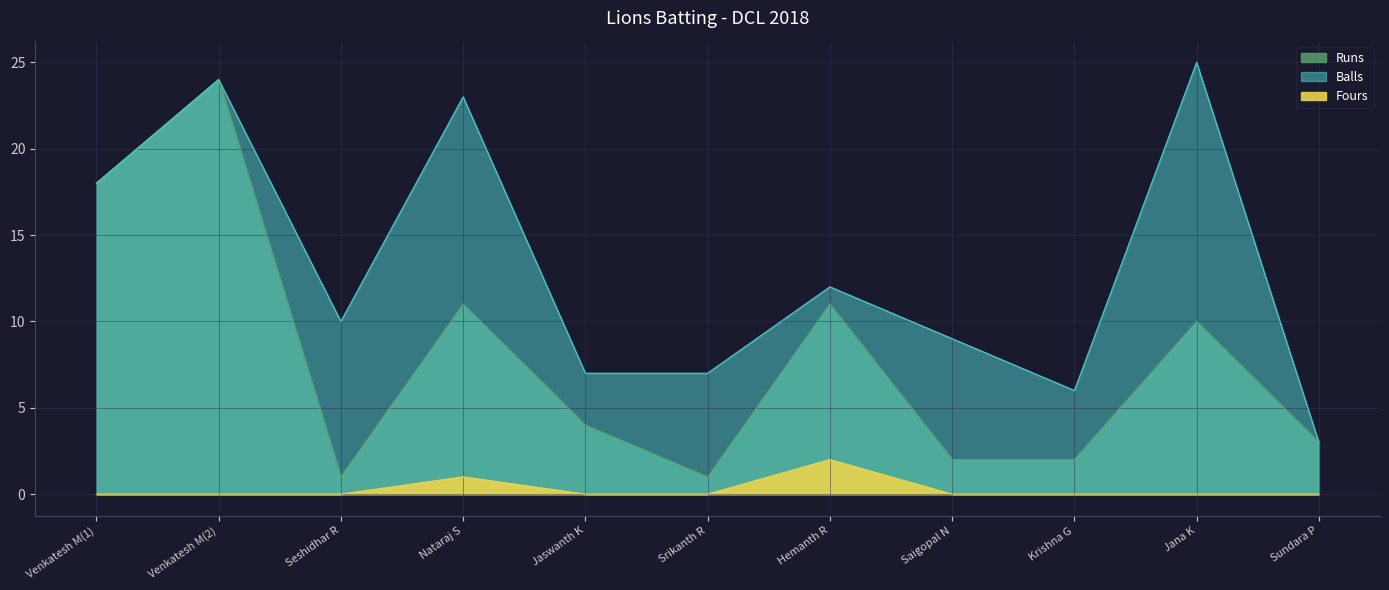

True or false: Runs has a value of 3 at Sundara P.

True